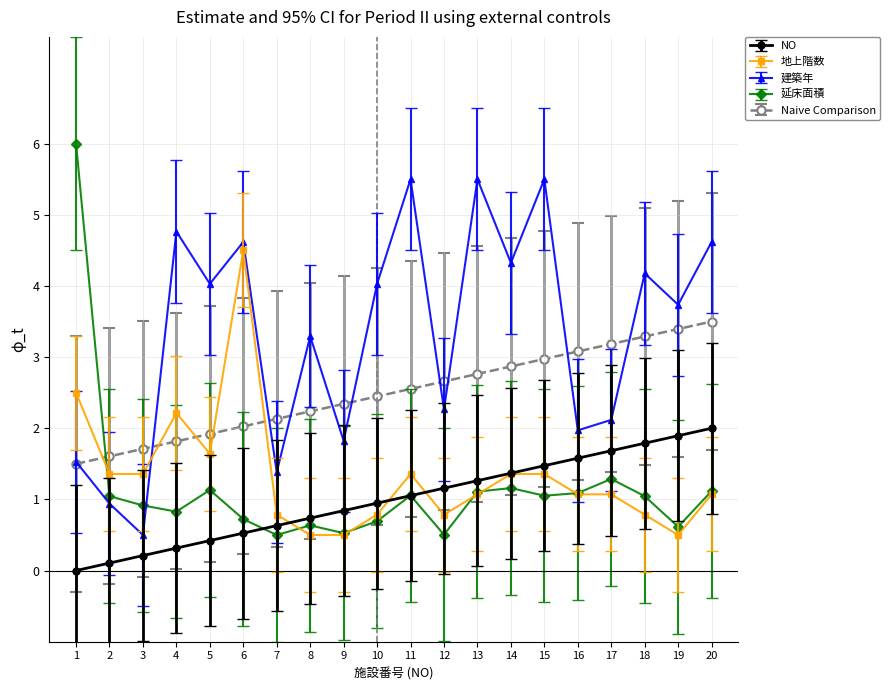

How many values in the 延床面積 series exceed 1?

11